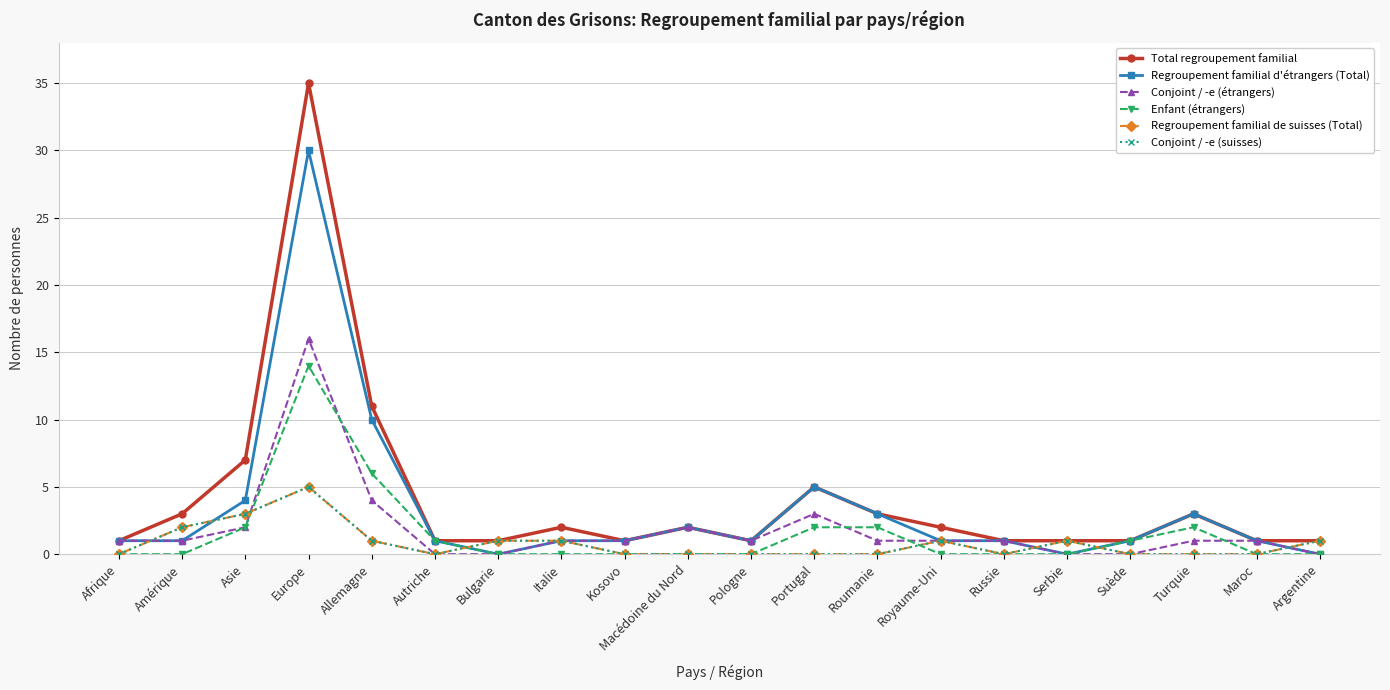

Between Europe and Autriche, which series saw the biggest shift?

Total regroupement familial